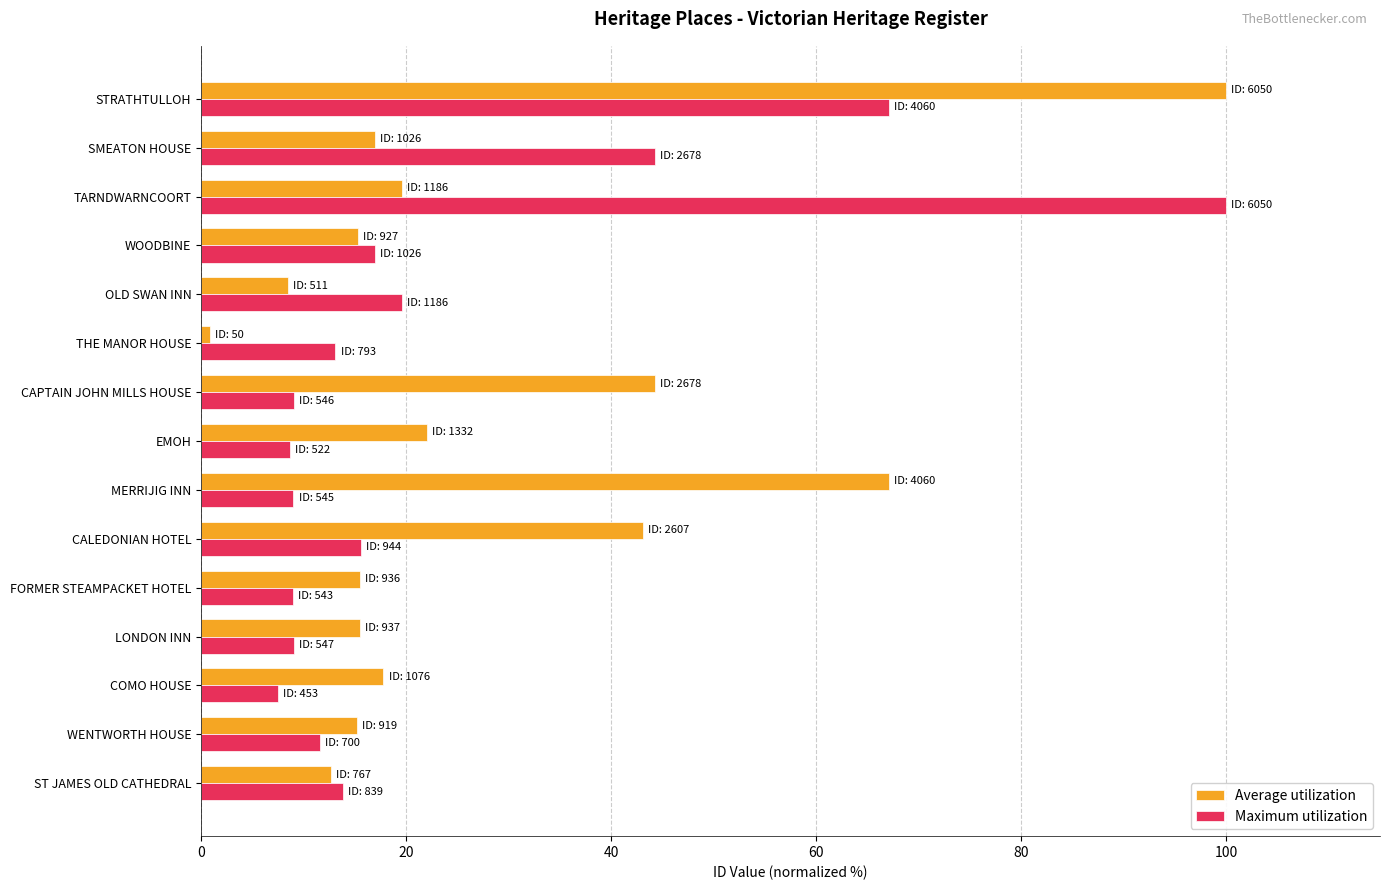

At which category is the sum across all series the highest?

STRATHTULLOH